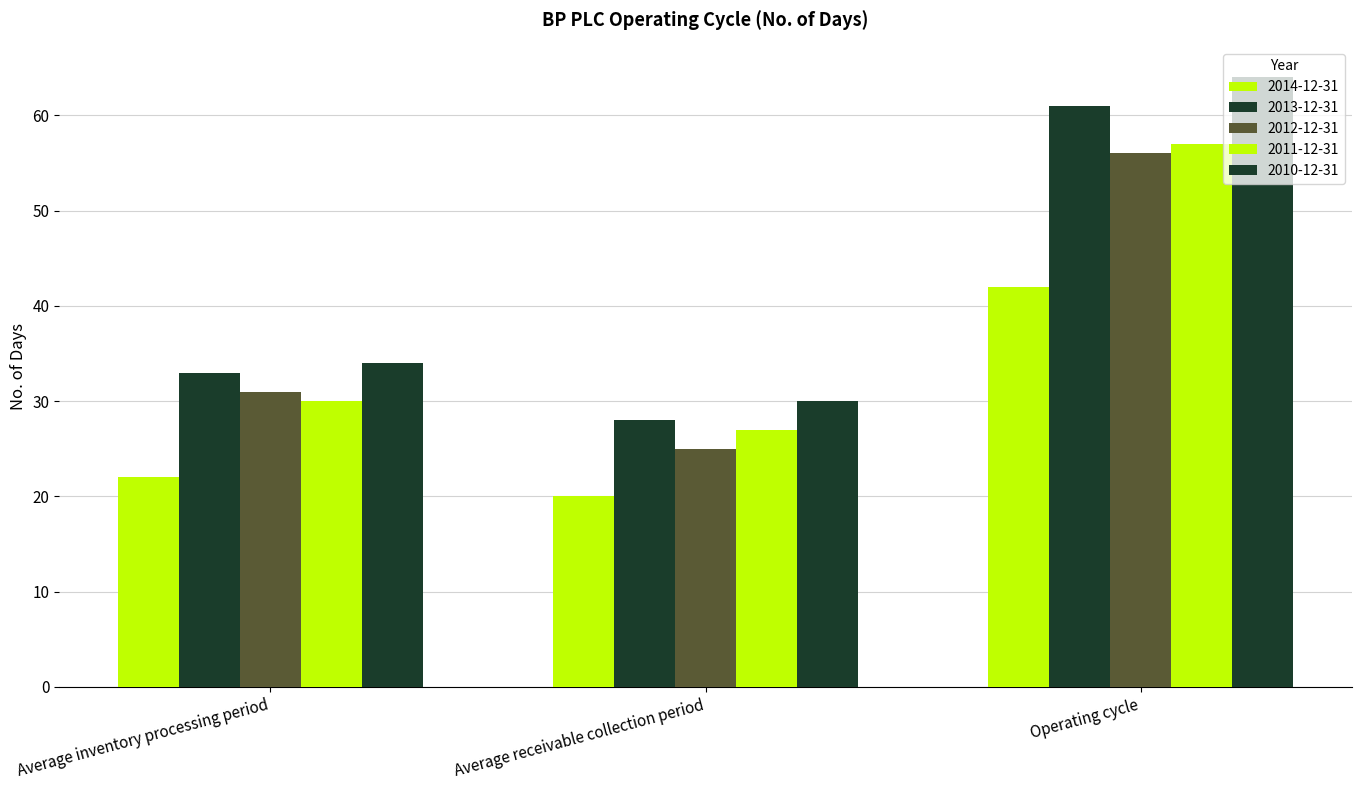

Is the value of 2012-12-31 at Average inventory processing period greater than the value of 2010-12-31 at Operating cycle?

No